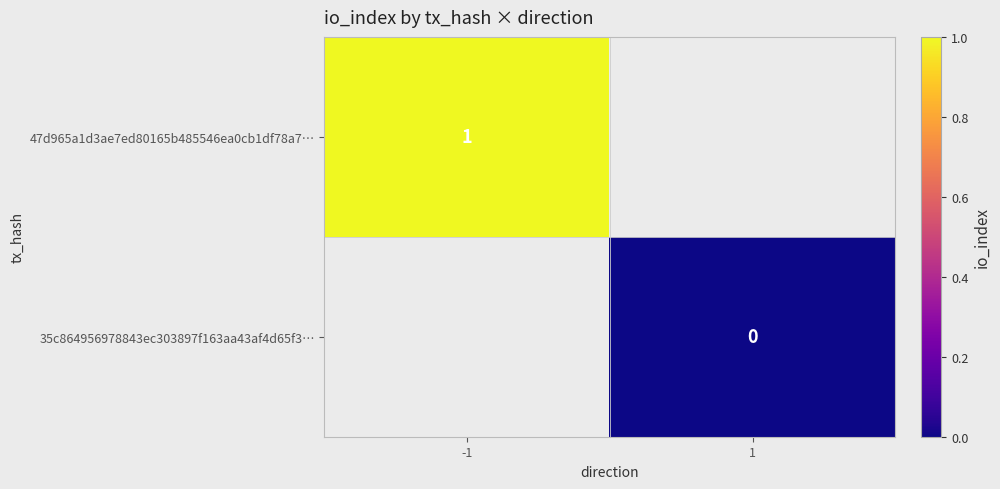

Is it true that 47d965a1d3ae7ed80165b485546ea0cb1df78a7… equals 1 at -1?

True